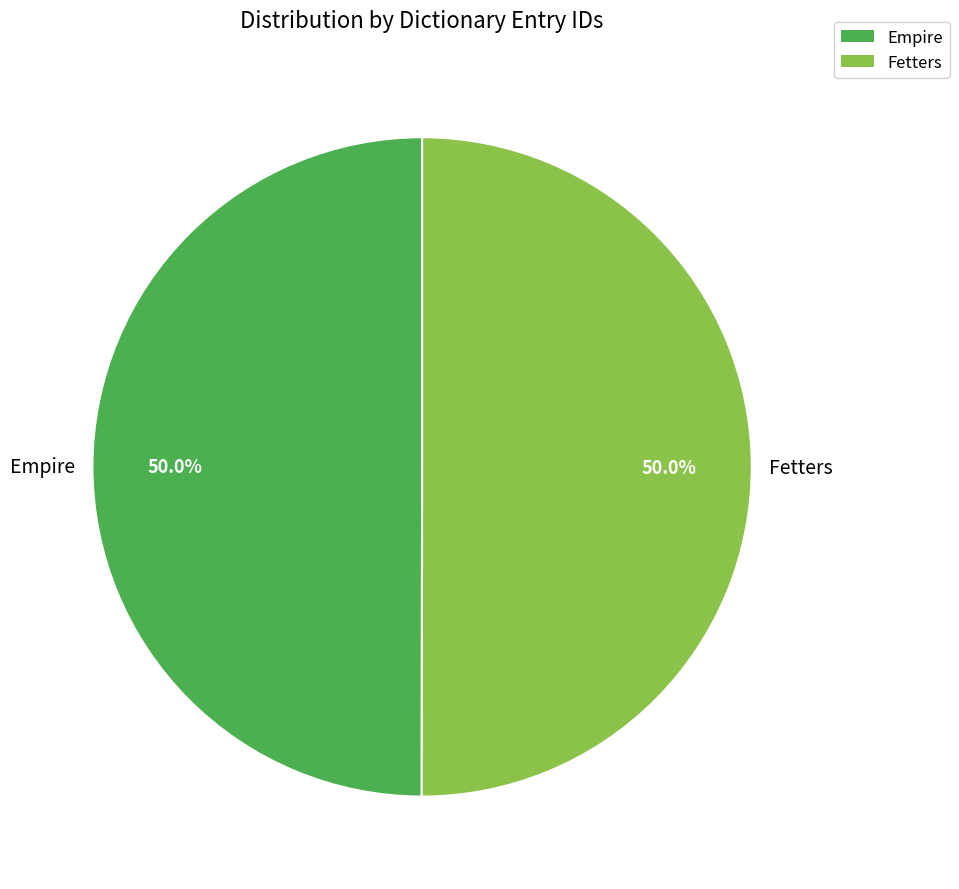

To the nearest percent, what portion does Fetters represent?

50%